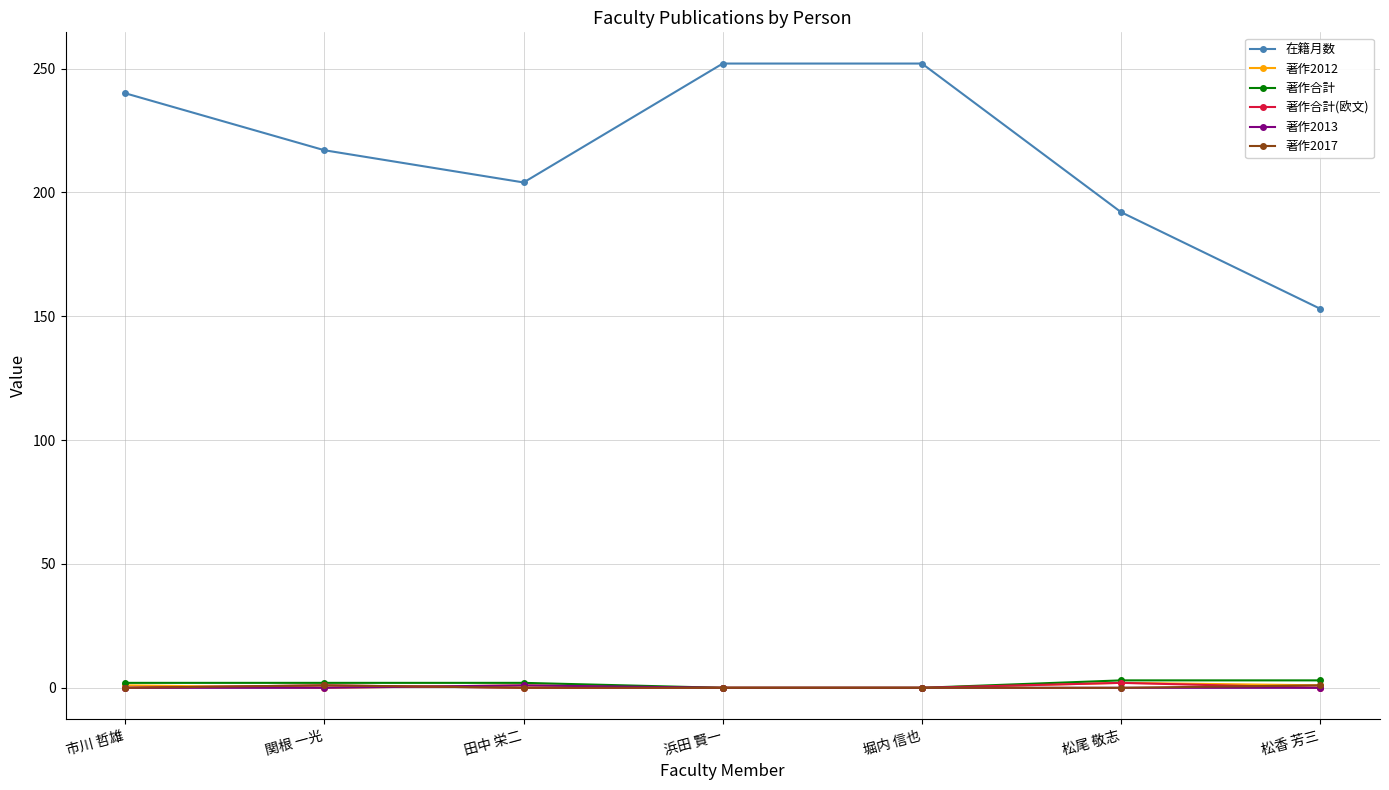

True or false: 在籍月数 and 著作合計 cross at least once.

False